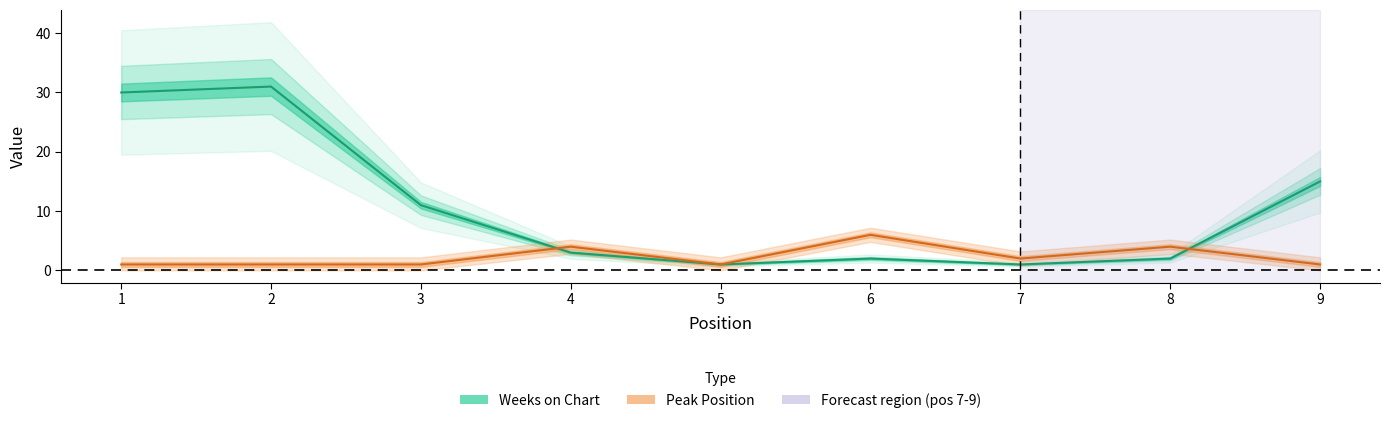

Where is Peak Position nearest to the value 3?

4